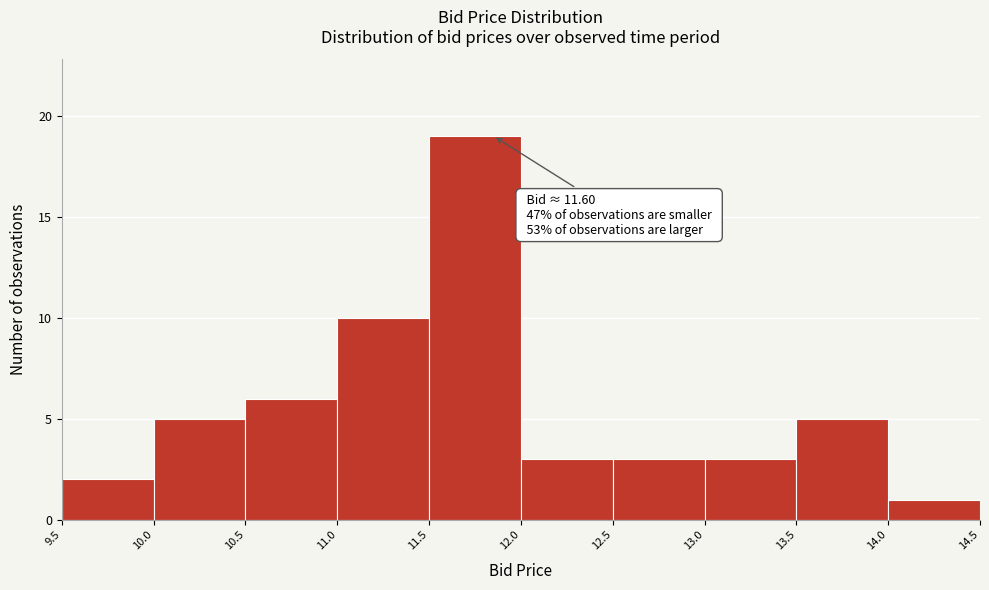

Over which range of the x-axis is the bar tallest?

11.5 to 12.0